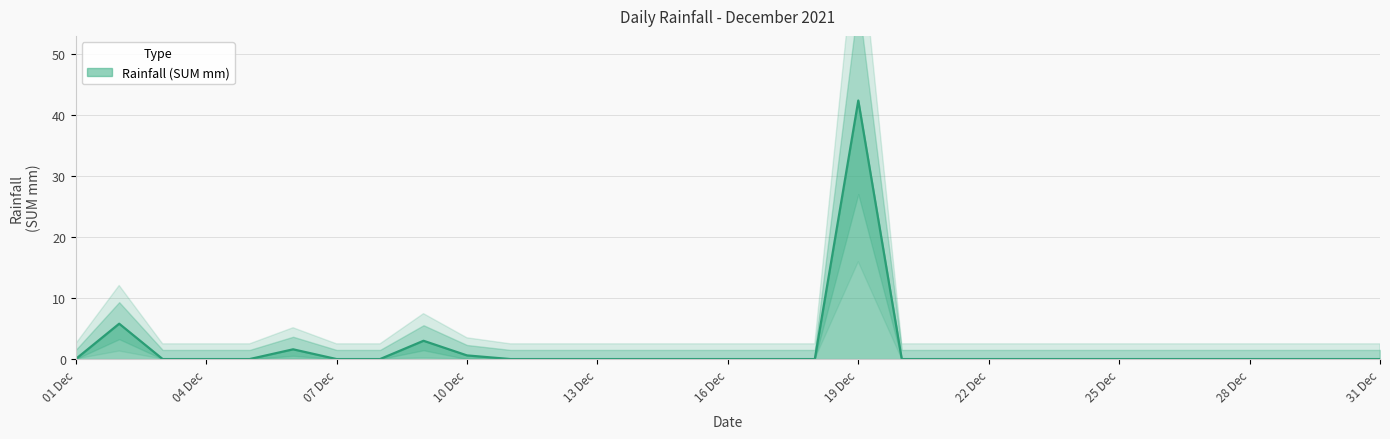

Which category has the highest value in the Rainfall (SUM mm) series?

19 Dec